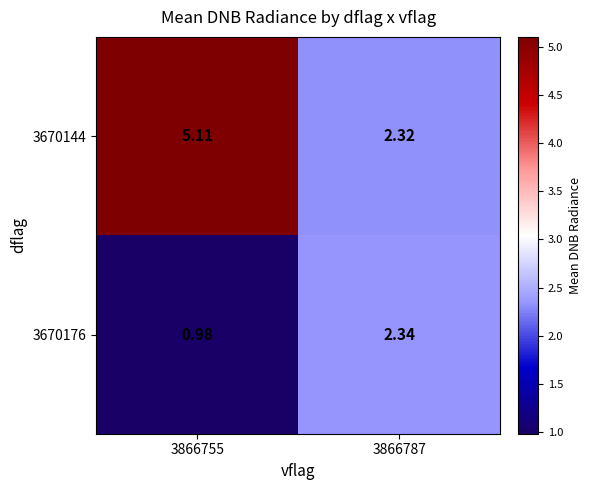

Reading left to right, what are all the values shown in this chart?

3670144: 3866755=5.1	3866787=2.3
3670176: 3866755=1.0	3866787=2.3